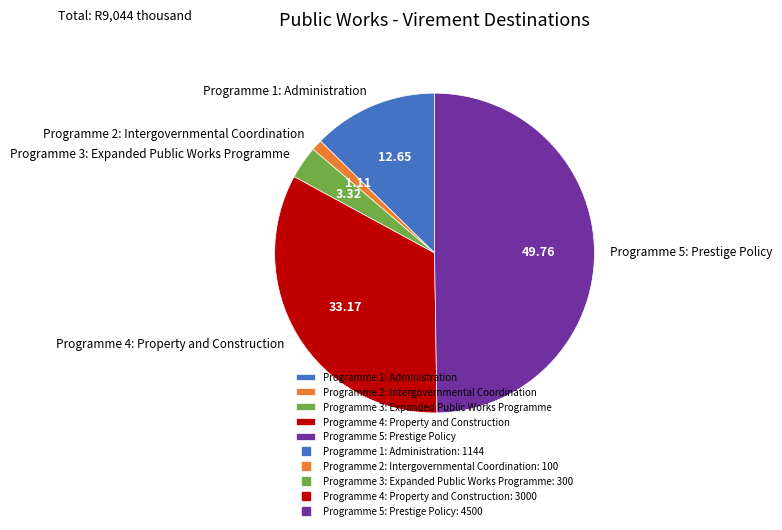

Rank the categories by value from highest to lowest.

Programme 5: Prestige Policy, Programme 4: Property and Construction, Programme 1: Administration, Programme 3: Expanded Public Works Programme, Programme 2: Intergovernmental Coordination